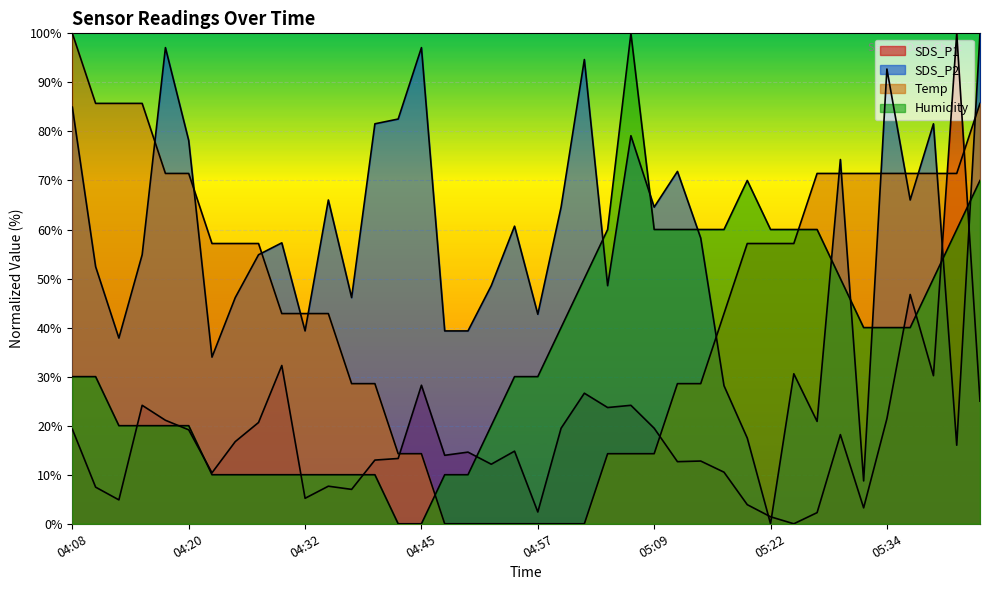

Reading left to right, what are all the values shown in this chart?

SDS_P1: 04:08=19.3	04:10=7.5	04:13=4.9	04:15=24.2	04:18=21.1	04:20=19.2	04:23=10.4	04:25=16.8	04:28=20.6	04:30=32.3	04:32=5.2	04:35=7.7	04:37=7.0	04:40=13.0	04:42=13.3	04:45=28.2	04:47=14.0	04:50=14.6	04:52=12.1	04:55=14.8	04:57=2.4	05:00=19.5	05:02=26.6	05:04=23.7	05:07=24.2	05:09=19.5	05:12=12.7	05:14=12.8	05:17=10.5	05:19=3.9	05:22=1.4	05:24=0.0	05:27=2.3	05:29=18.2	05:31=3.2	05:34=21.4	05:36=46.8	05:39=30.2	05:41=100.0	05:44=25.0
SDS_P2: 04:08=85.0	04:10=52.4	04:13=37.9	04:15=54.9	04:18=97.1	04:20=78.2	04:23=34.0	04:25=46.1	04:28=54.9	04:30=57.3	04:32=39.3	04:35=66.0	04:37=46.1	04:40=81.6	04:42=82.5	04:45=97.1	04:47=39.3	04:50=39.3	04:52=48.5	04:55=60.7	04:57=42.7	05:00=64.6	05:02=94.7	05:04=48.5	05:07=79.1	05:09=64.6	05:12=71.8	05:14=58.3	05:17=28.2	05:19=17.5	05:22=0.0	05:24=30.6	05:27=20.9	05:29=74.3	05:31=8.7	05:34=92.7	05:36=66.0	05:39=81.6	05:41=16.0	05:44=100.0
Temp: 04:08=100.0	04:10=85.7	04:13=85.7	04:15=85.7	04:18=71.4	04:20=71.4	04:23=57.1	04:25=57.1	04:28=57.1	04:30=42.9	04:32=42.9	04:35=42.9	04:37=28.6	04:40=28.6	04:42=14.3	04:45=14.3	04:47=0.0	04:50=0.0	04:52=0.0	04:55=0.0	04:57=0.0	05:00=0.0	05:02=0.0	05:04=14.3	05:07=14.3	05:09=14.3	05:12=28.6	05:14=28.6	05:17=42.9	05:19=57.1	05:22=57.1	05:24=57.1	05:27=71.4	05:29=71.4	05:31=71.4	05:34=71.4	05:36=71.4	05:39=71.4	05:41=71.4	05:44=85.7
Humidity: 04:08=30.0	04:10=30.0	04:13=20.0	04:15=20.0	04:18=20.0	04:20=20.0	04:23=10.0	04:25=10.0	04:28=10.0	04:30=10.0	04:32=10.0	04:35=10.0	04:37=10.0	04:40=10.0	04:42=0.0	04:45=0.0	04:47=10.0	04:50=10.0	04:52=20.0	04:55=30.0	04:57=30.0	05:00=40.0	05:02=50.0	05:04=60.0	05:07=100.0	05:09=60.0	05:12=60.0	05:14=60.0	05:17=60.0	05:19=70.0	05:22=60.0	05:24=60.0	05:27=60.0	05:29=50.0	05:31=40.0	05:34=40.0	05:36=40.0	05:39=50.0	05:41=60.0	05:44=70.0